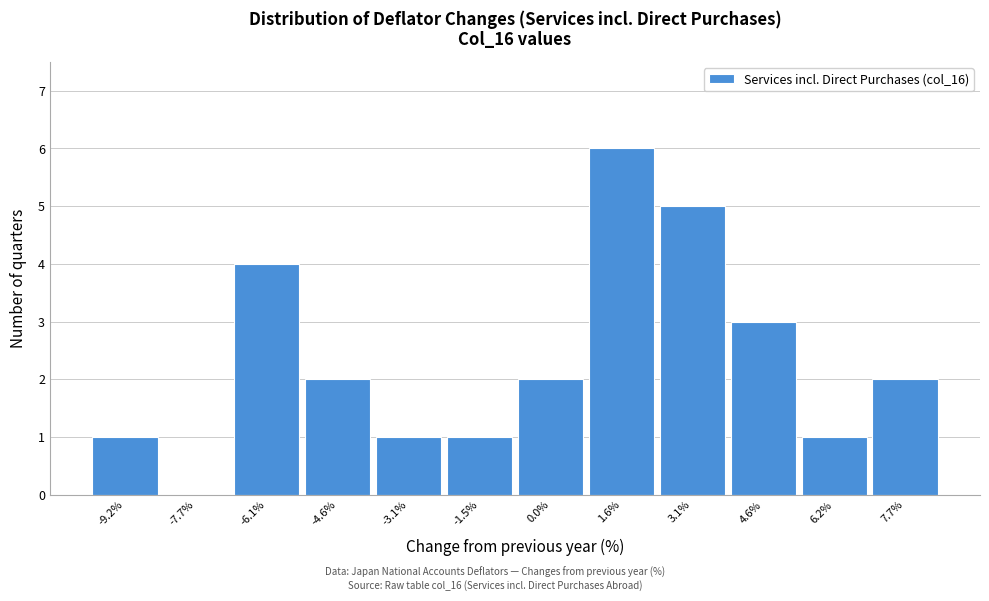

Which range on the x-axis has the tallest bar?

0.8 to 2.4